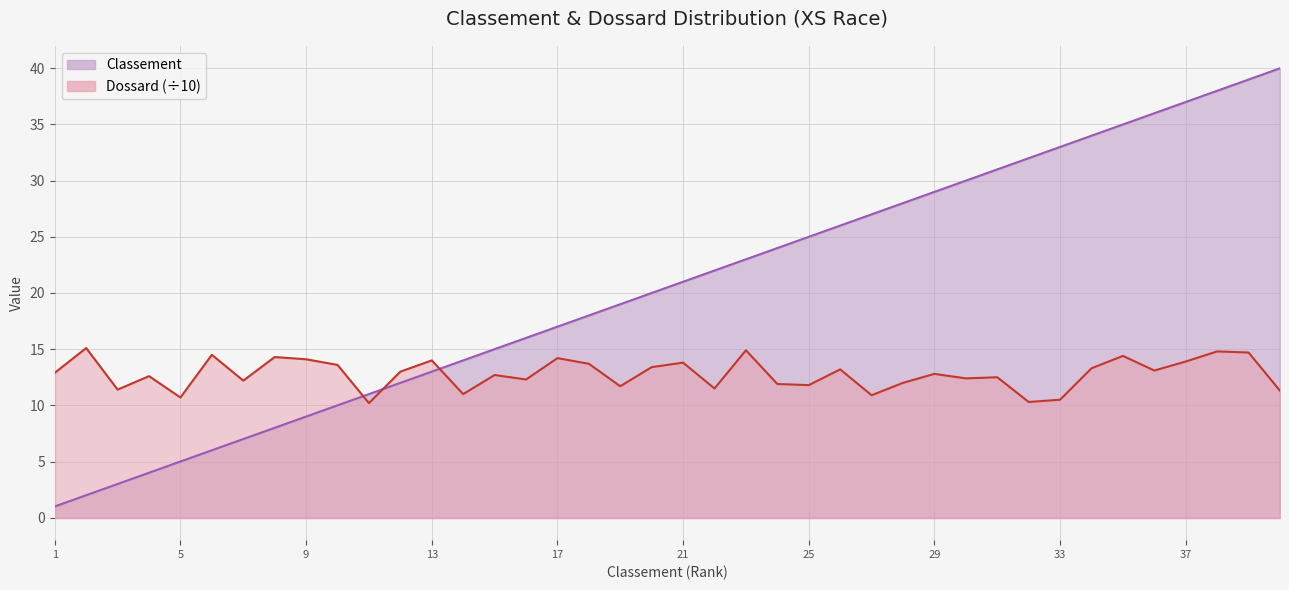

Reading right to left, extract all data points from this chart.

Classement: 40=40.0	39=39.0	38=38.0	37=37.0	36=36.0	35=35.0	34=34.0	33=33.0	32=32.0	31=31.0	30=30.0	29=29.0	28=28.0	27=27.0	26=26.0	25=25.0	24=24.0	23=23.0	22=22.0	21=21.0	20=20.0	19=19.0	18=18.0	17=17.0	16=16.0	15=15.0	14=14.0	13=13.0	12=12.0	11=11.0	10=10.0	9=9.0	8=8.0	7=7.0	6=6.0	5=5.0	4=4.0	3=3.0	2=2.0	1=1.0
Dossard: 40=11.3	39=14.7	38=14.8	37=13.9	36=13.1	35=14.4	34=13.3	33=10.5	32=10.3	31=12.5	30=12.4	29=12.8	28=12.0	27=10.9	26=13.2	25=11.8	24=11.9	23=14.9	22=11.5	21=13.8	20=13.4	19=11.7	18=13.7	17=14.2	16=12.3	15=12.7	14=11.0	13=14.0	12=13.0	11=10.2	10=13.6	9=14.1	8=14.3	7=12.2	6=14.5	5=10.7	4=12.6	3=11.4	2=15.1	1=12.9